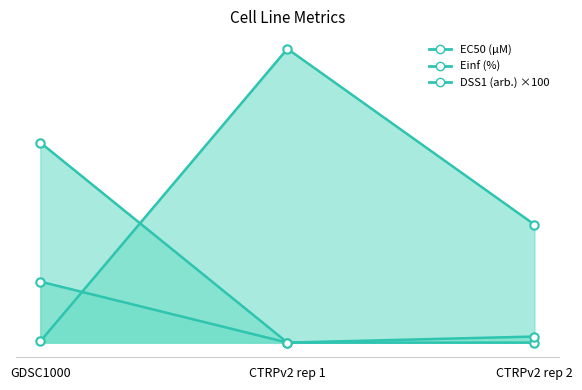

At which label does DSS1 (arb.) first exceed 1?

GDSC1000